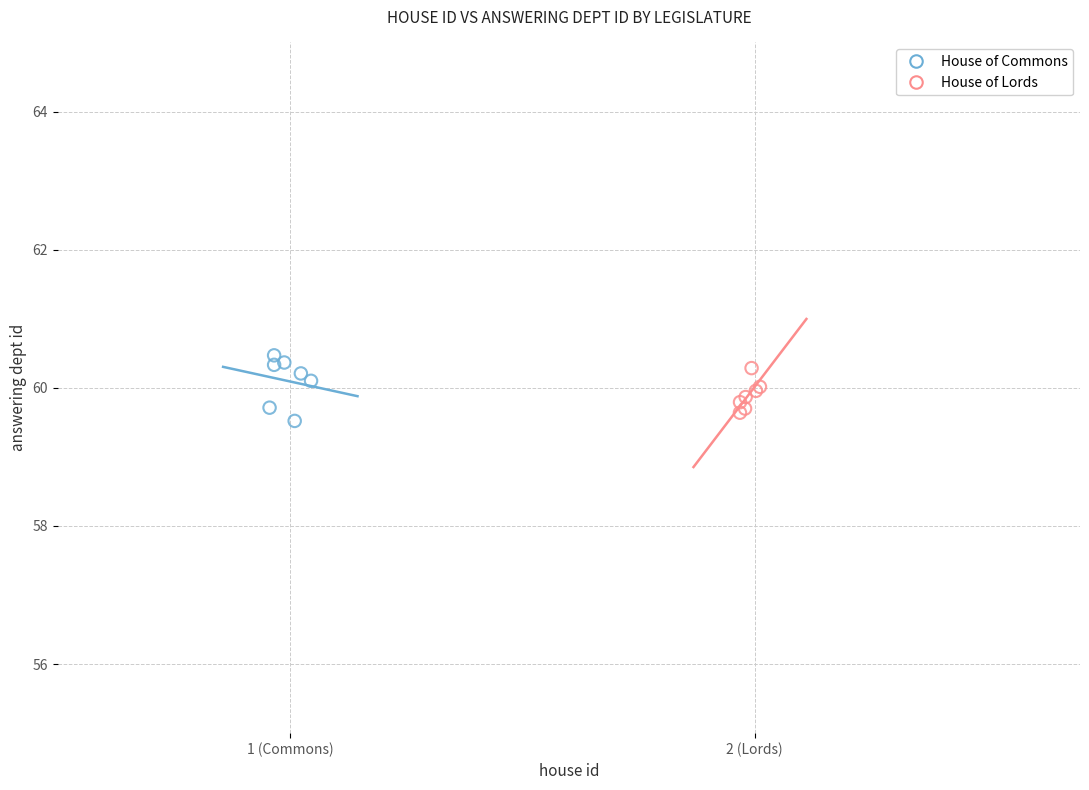

What are all the series names shown in the legend?

House of Commons, House of Lords